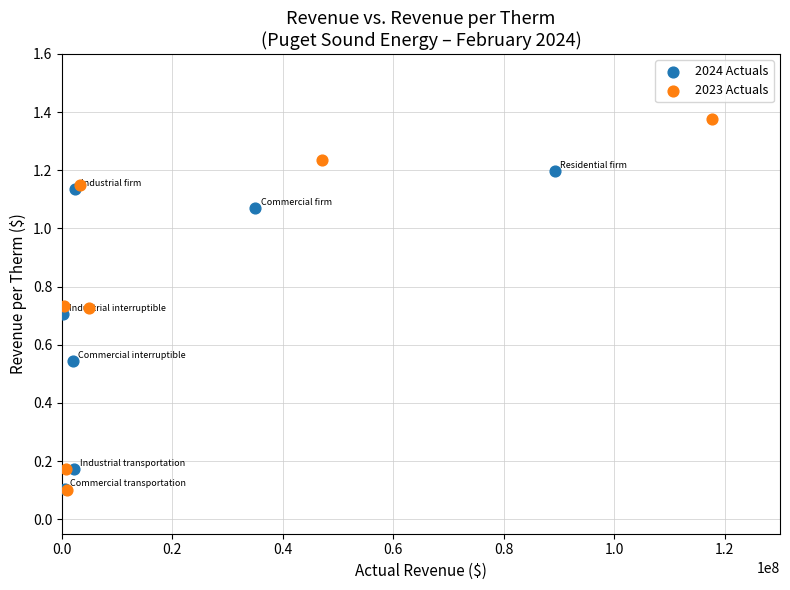

What are all the series names shown in the legend?

2024 Actuals, 2023 Actuals